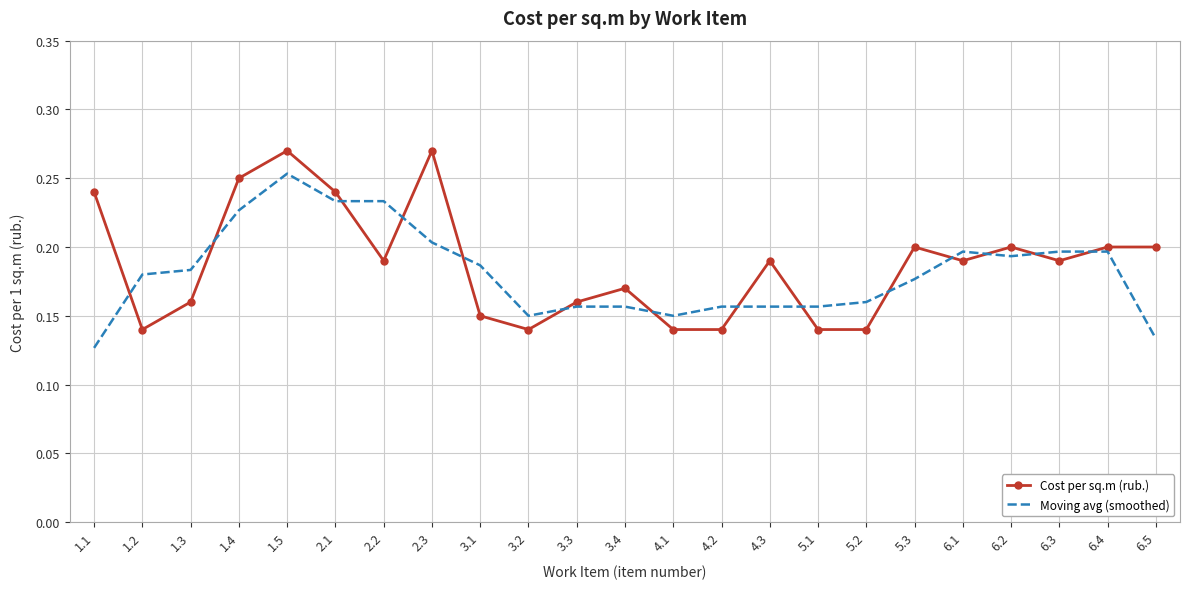

What is the sum of all Cost per sq.m (rub.) values?

4.3